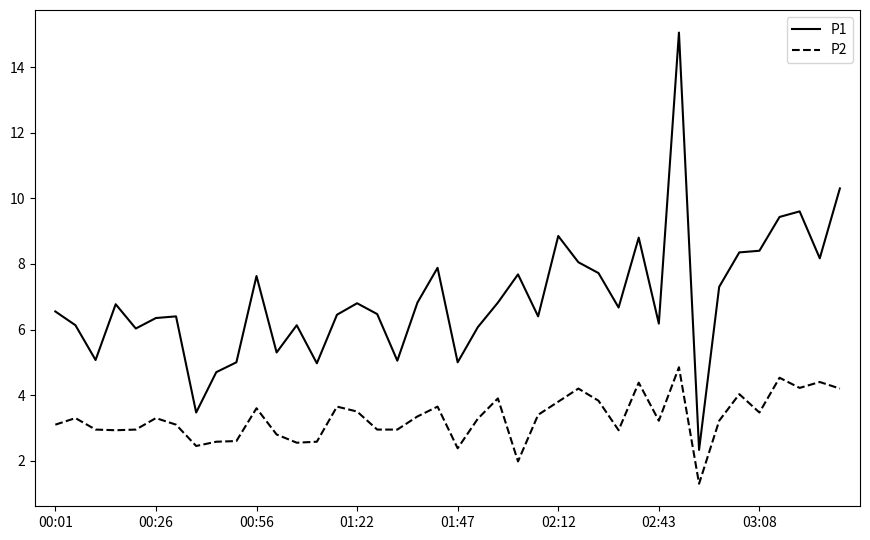

Is this an area chart (filled region under the line)?

No